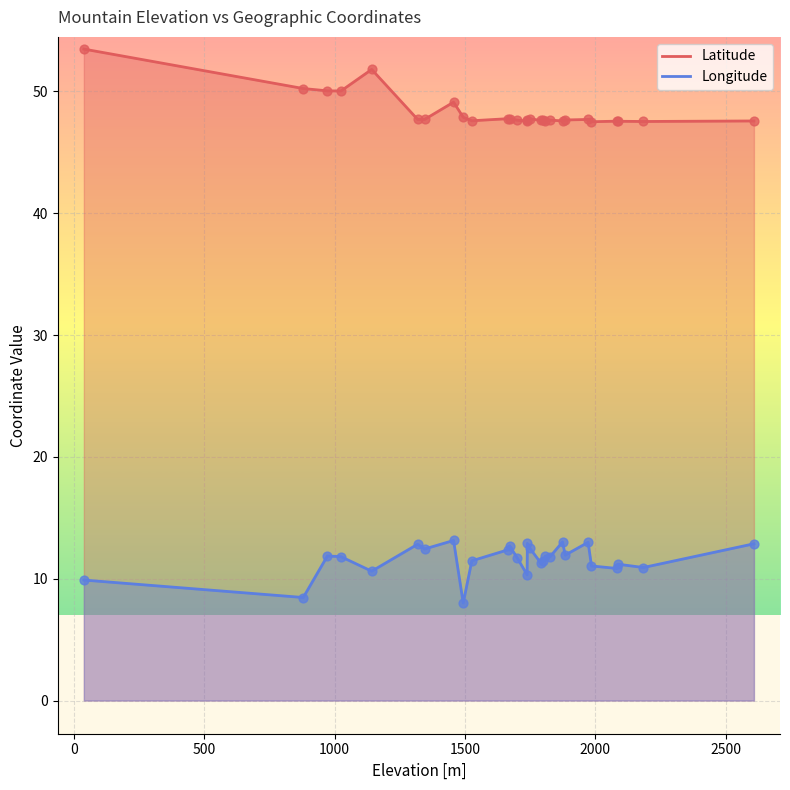

What are all the series names shown in the legend?

Latitude, Longitude